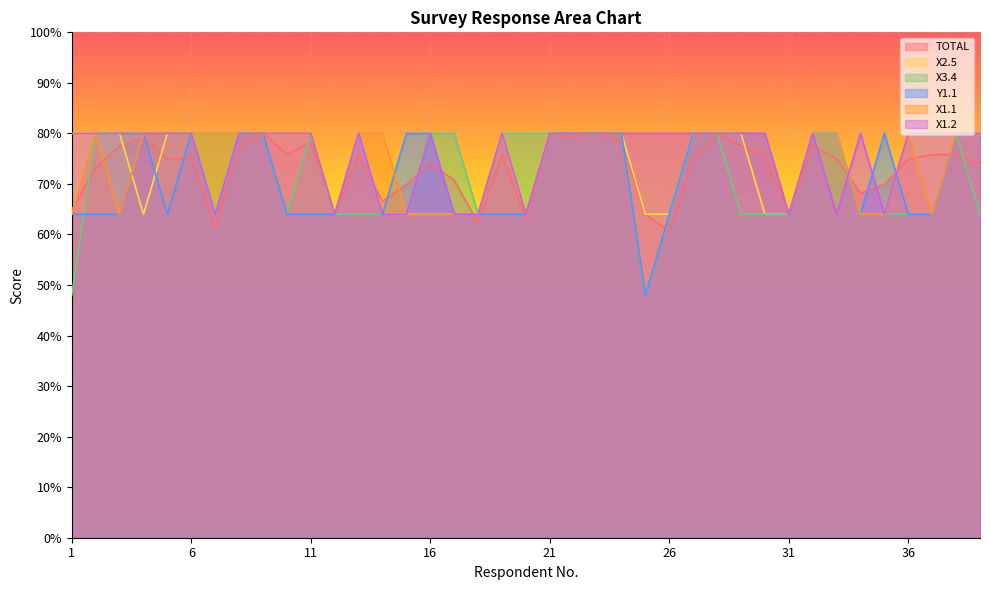

Reading left to right, extract all data points from this chart.

TOTAL: 64.8	73.3	77.5	79.2	74.9	74.9	61.5	77.5	80.0	75.8	78.3	64.0	75.8	66.5	69.9	74.1	70.7	62.3	75.8	63.2	80.0	79.2	80.0	78.3	64.0	60.6	74.9	80.0	77.5	75.8	64.0	77.5	74.9	68.2	69.9	74.9	75.8	75.8	74.1
X2.5: 80.0	80.0	80.0	64.0	80.0	80.0	64.0	80.0	80.0	80.0	80.0	64.0	80.0	64.0	64.0	64.0	64.0	64.0	80.0	64.0	80.0	80.0	80.0	80.0	64.0	64.0	80.0	80.0	80.0	64.0	64.0	80.0	80.0	64.0	64.0	80.0	80.0	80.0	80.0
X3.4: 48.0	80.0	80.0	80.0	80.0	80.0	80.0	80.0	80.0	64.0	80.0	64.0	64.0	64.0	64.0	80.0	80.0	64.0	80.0	80.0	80.0	80.0	80.0	80.0	48.0	64.0	80.0	80.0	64.0	64.0	64.0	80.0	80.0	64.0	64.0	64.0	64.0	80.0	64.0
Y1.1: 64.0	64.0	64.0	80.0	64.0	80.0	64.0	80.0	80.0	64.0	64.0	64.0	80.0	64.0	80.0	80.0	64.0	64.0	64.0	64.0	80.0	80.0	80.0	80.0	48.0	64.0	80.0	80.0	80.0	80.0	64.0	80.0	80.0	64.0	80.0	64.0	64.0	80.0	80.0
X1.1: 64.0	80.0	64.0	80.0	80.0	80.0	80.0	80.0	80.0	80.0	80.0	64.0	80.0	80.0	64.0	64.0	64.0	64.0	80.0	64.0	80.0	80.0	80.0	80.0	80.0	80.0	80.0	80.0	80.0	80.0	64.0	80.0	80.0	64.0	64.0	80.0	64.0	80.0	80.0
X1.2: 80.0	80.0	80.0	80.0	80.0	80.0	64.0	80.0	80.0	80.0	80.0	64.0	80.0	64.0	64.0	80.0	64.0	64.0	80.0	64.0	80.0	80.0	80.0	80.0	80.0	80.0	80.0	80.0	80.0	80.0	64.0	80.0	64.0	80.0	64.0	80.0	80.0	80.0	80.0